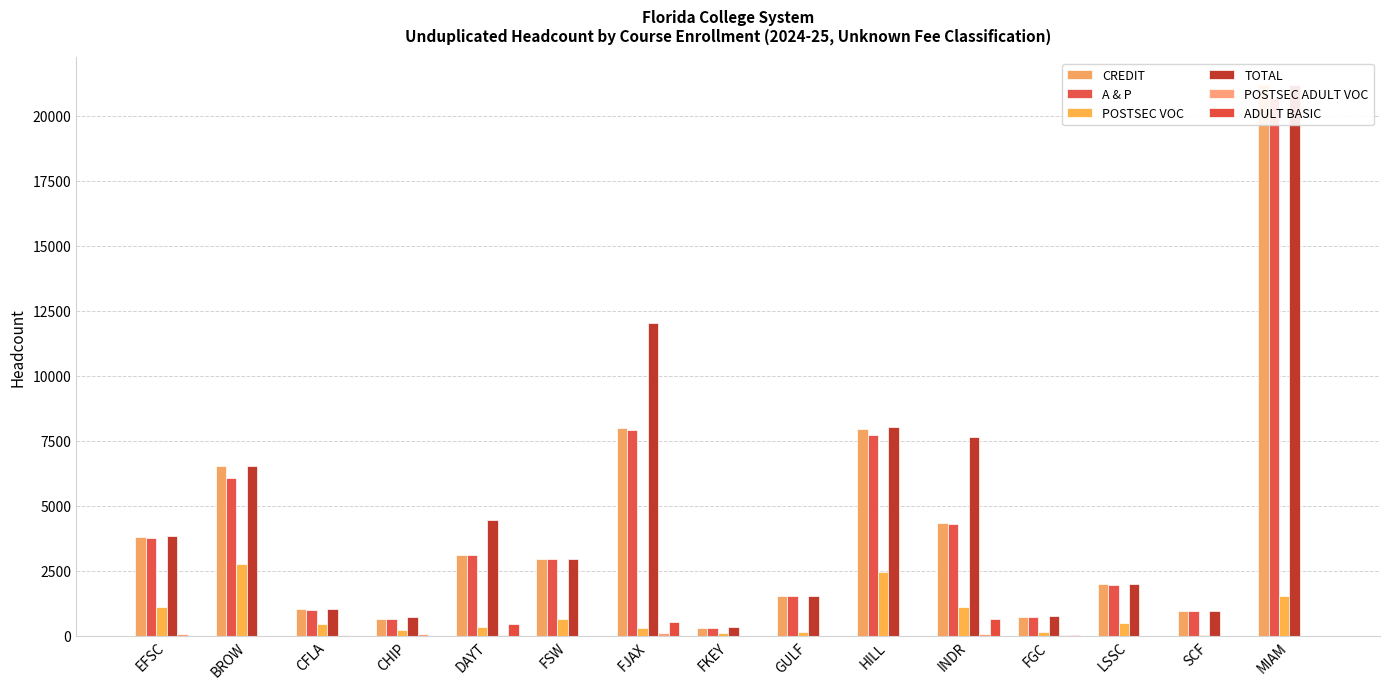

What is the value of the POSTSEC ADULT VOC bar at the 7th from the left?

97